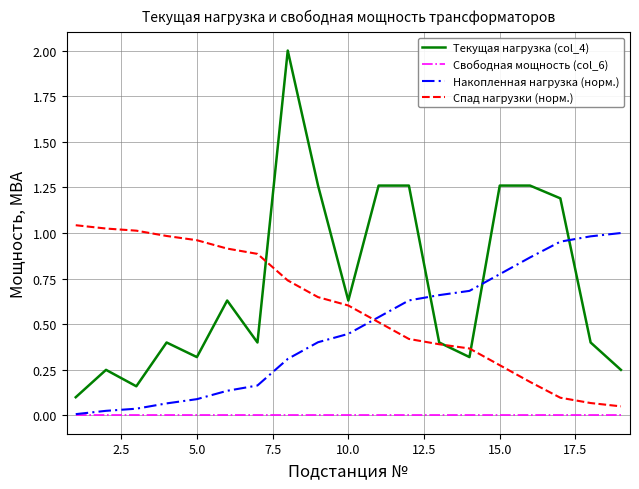

After their last crossing, which series has the higher values: Спад нагрузки (норм.) or Накопленная нагрузка (норм.)?

Накопленная нагрузка (норм.)